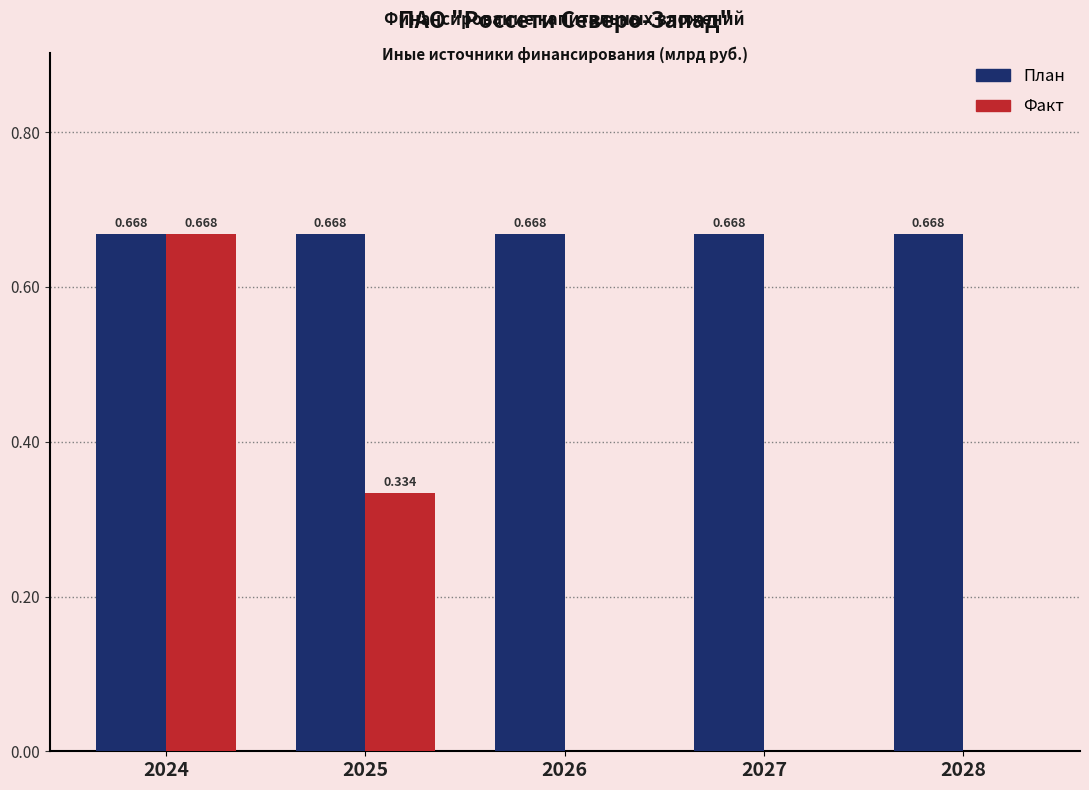

How many values in the Факт series exceed 0?

2